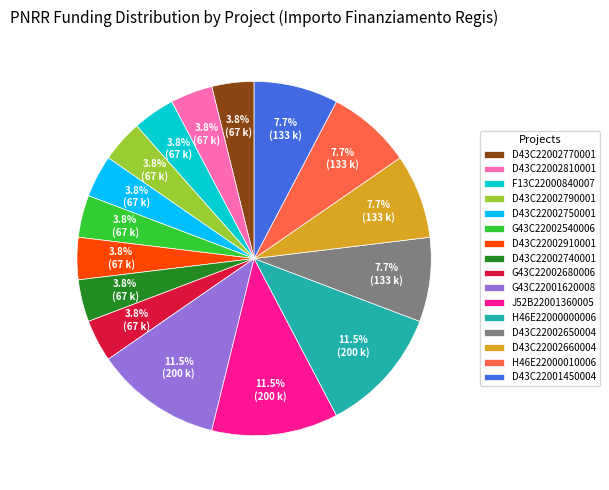

Which has a higher value, D43C22002740001 or H46E22000010006?

H46E22000010006